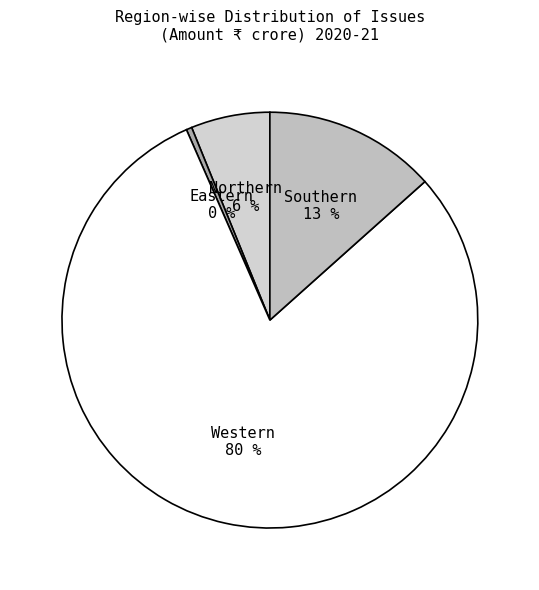

Count the number of slices in the pie.

4